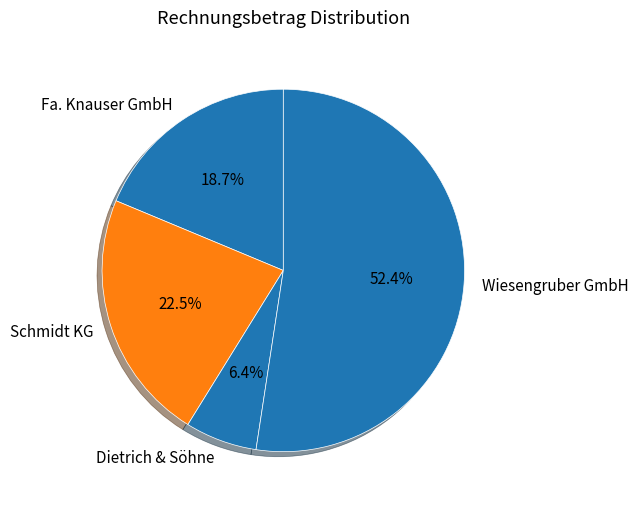

The Dietrich & Söhne slice represents 6% of the pie. True or false?

True